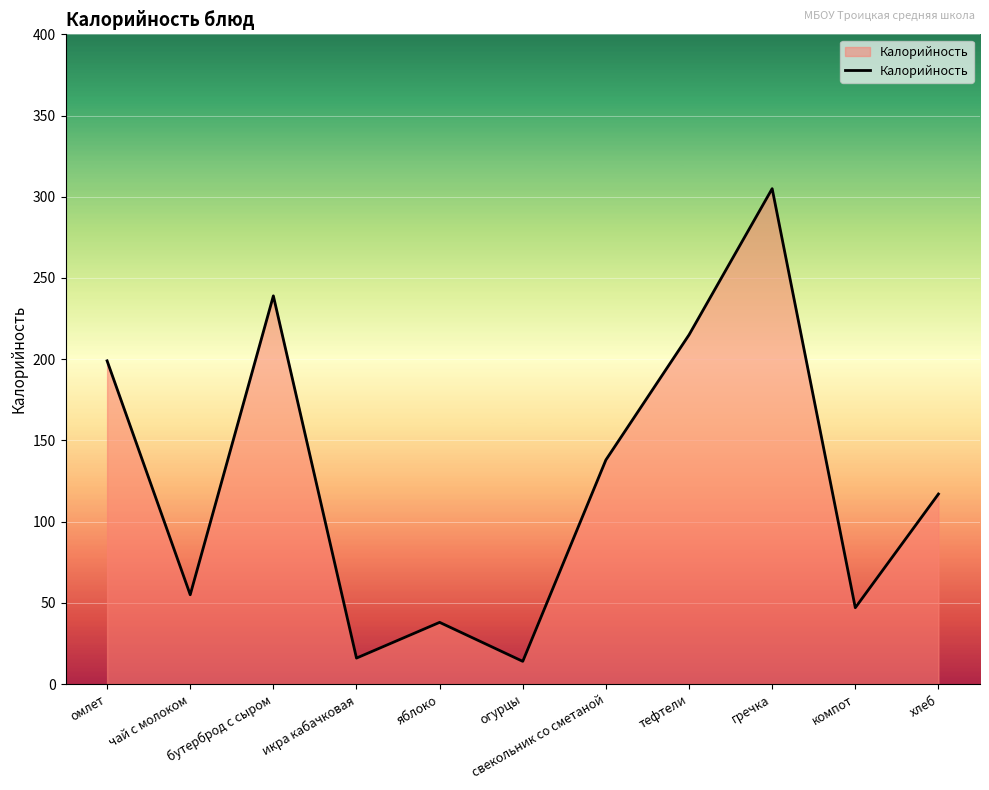

The value at яблоко is 38. True or false?

True